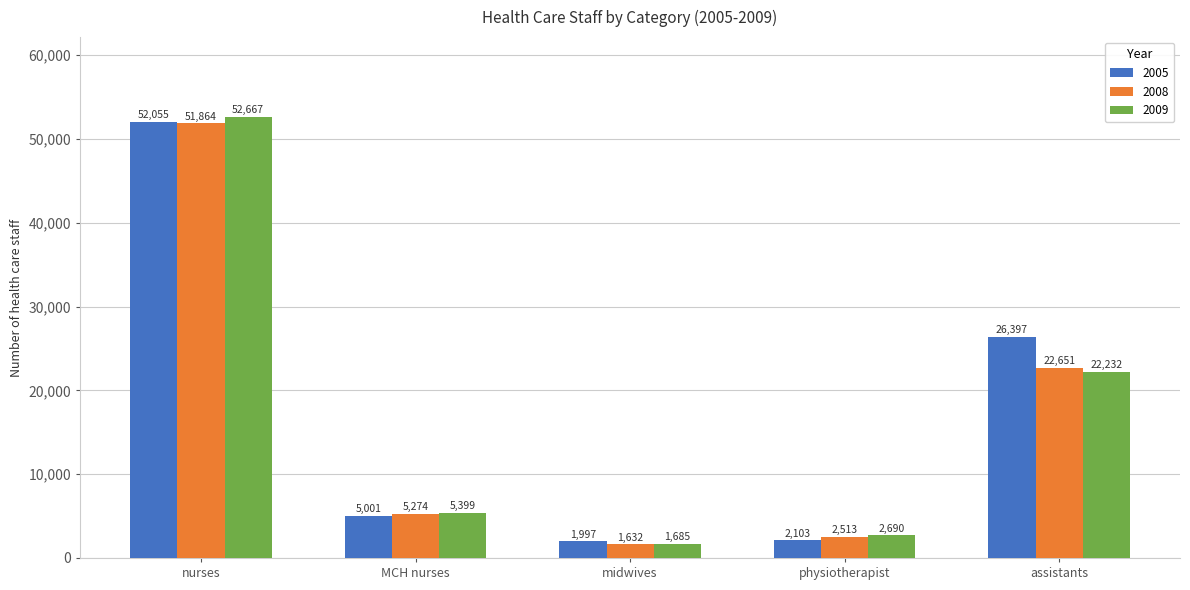

The value of 2008 at MCH nurses is 5274. True or false?

True